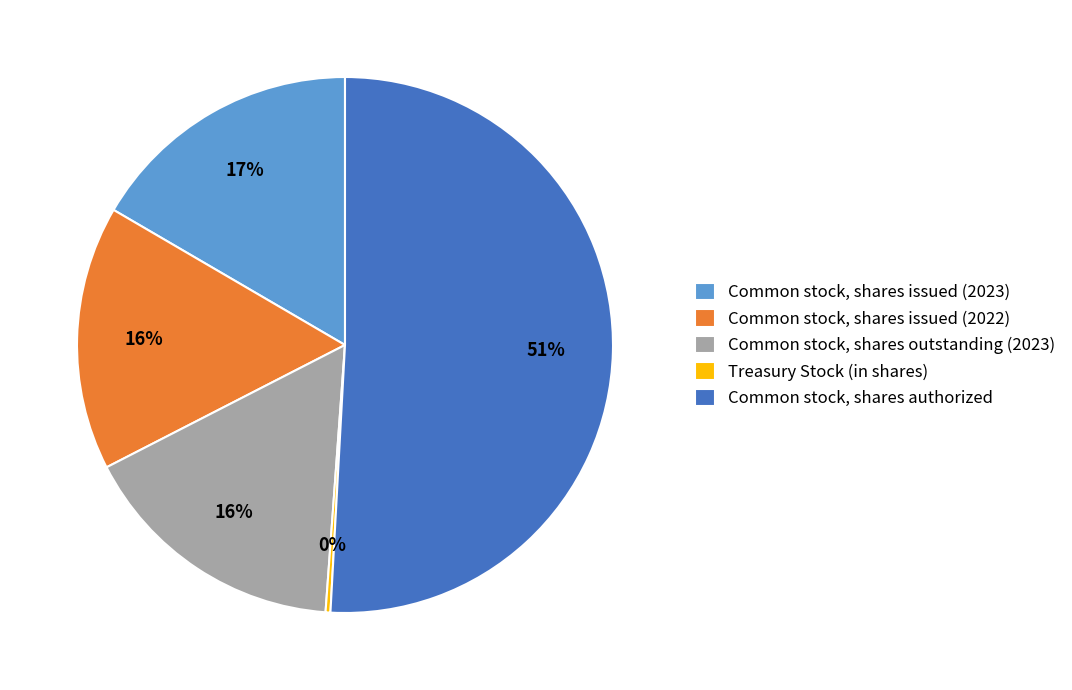

Is it true that Common stock, shares authorized is 37% of the pie?

False